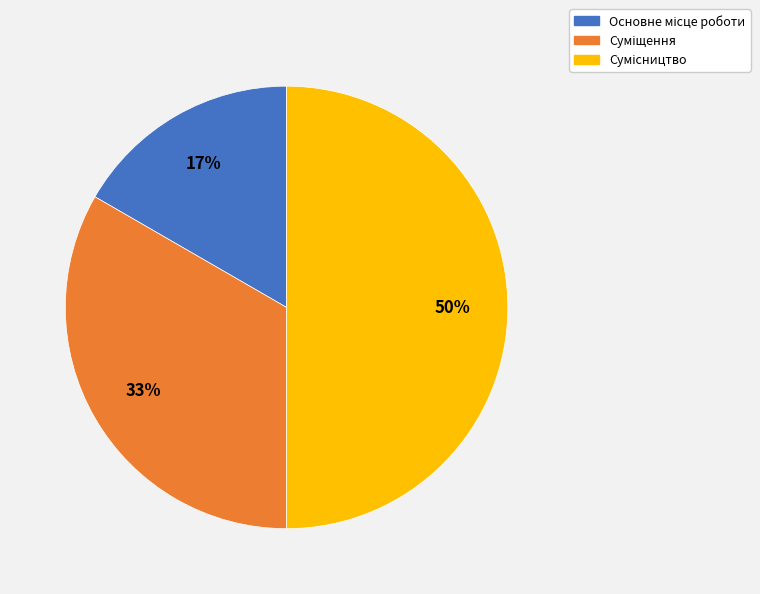

Count the number of slices in the pie.

3